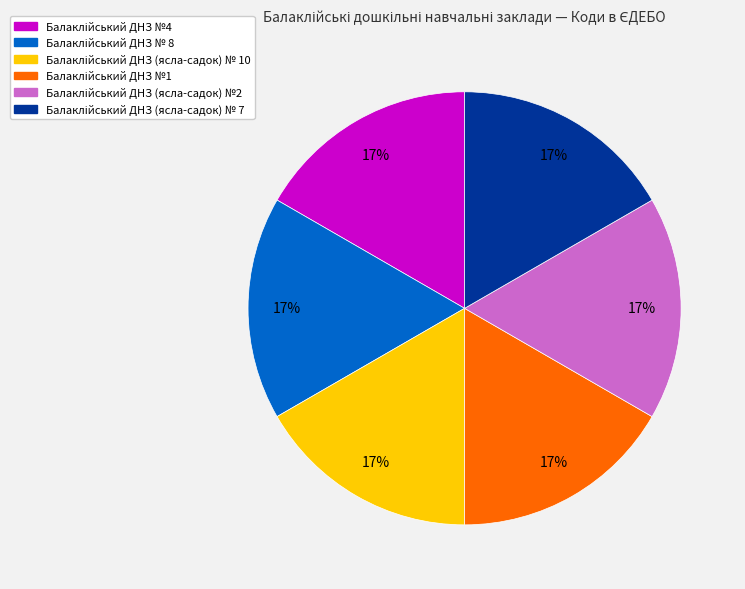

To the nearest percent, what is the average slice percentage?

17%